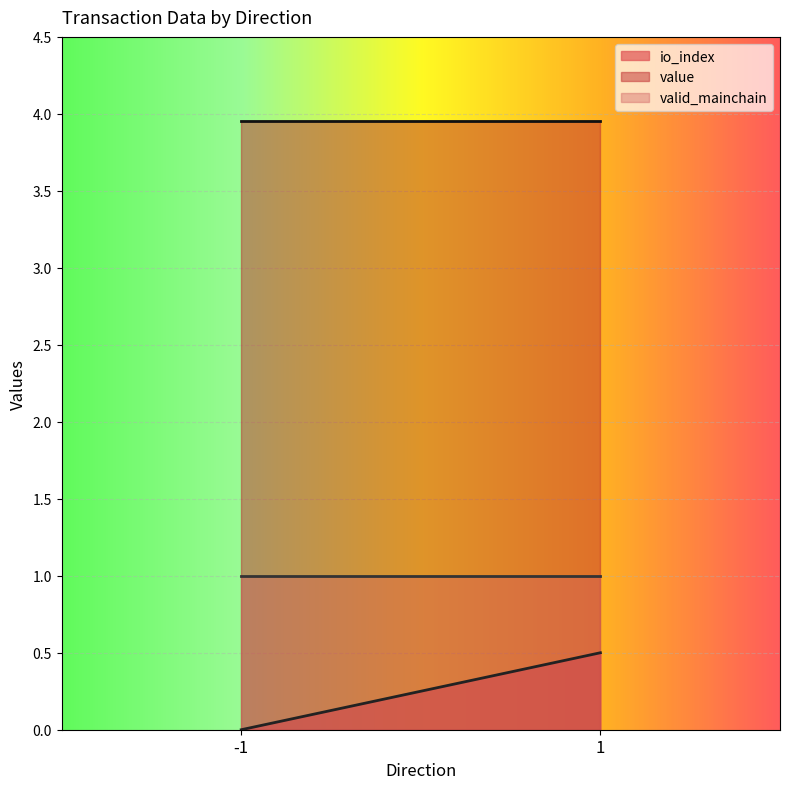

What is the value of the valid_mainchain point at the 1st from the left?

1.0